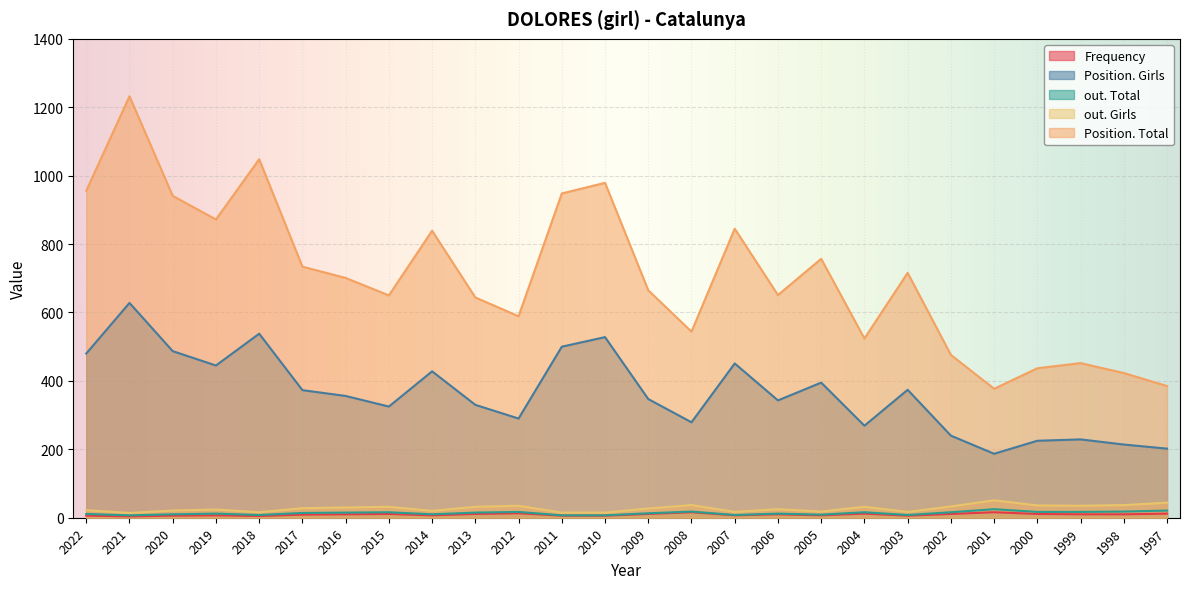

At which category does Position. Total reach its first local valley?

2019